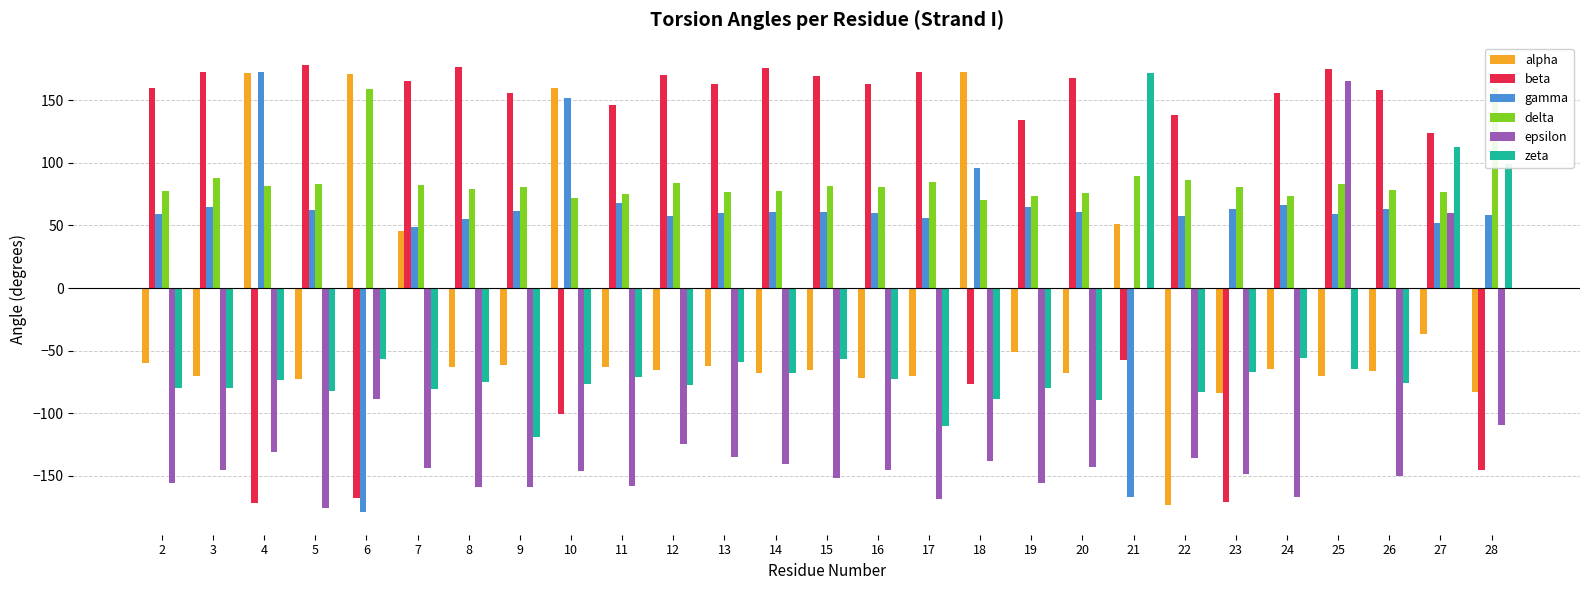

Reading right to left, what are all the values shown in this chart?

alpha: -83.2	-36.5	-66.3	-69.9	-65.0	-83.8	-173.2	50.8	-67.8	-51.0	172.9	-70.3	-71.7	-65.5	-67.9	-62.2	-65.1	-63.3	159.8	-61.8	-63.1	45.4	171.1	-73.0	171.8	-70.2	-60.0
beta: -145.6	123.7	158.6	175.3	155.8	-170.8	138.3	-57.8	167.9	134.6	-76.6	172.7	162.9	169.4	176.1	162.9	170.0	145.9	-101.0	155.6	176.6	165.4	-167.9	178.2	-172.1	172.5	159.7
gamma: 58.7	52.1	63.1	59.3	66.4	63.1	57.5	-166.8	60.5	65.1	96.1	56.0	59.7	60.9	61.0	60.1	57.5	67.6	151.5	61.6	55.2	49.1	-179.2	62.7	172.4	64.4	59.2
delta: 159.6	76.9	78.6	82.8	73.4	80.4	86.1	89.3	76.1	73.5	70.1	84.4	80.4	81.4	77.9	77.0	83.6	75.4	71.8	80.5	79.4	82.0	159.1	83.4	81.2	88.2	77.5
epsilon: -109.1	59.8	-150.1	165.7	-166.6	-148.4	-135.9	-0.3	-142.8	-155.6	-138.4	-168.6	-145.5	-151.9	-140.7	-135.0	-124.8	-158.0	-145.8	-159.0	-159.0	-144.1	-88.4	-176.0	-131.2	-145.7	-155.8
zeta: 99.5	112.5	-75.8	-64.3	-55.5	-66.7	-83.1	171.5	-89.4	-79.9	-88.7	-110.0	-72.5	-56.4	-68.2	-59.2	-77.3	-71.4	-76.6	-119.2	-74.8	-80.6	-56.4	-81.9	-73.7	-79.6	-79.7